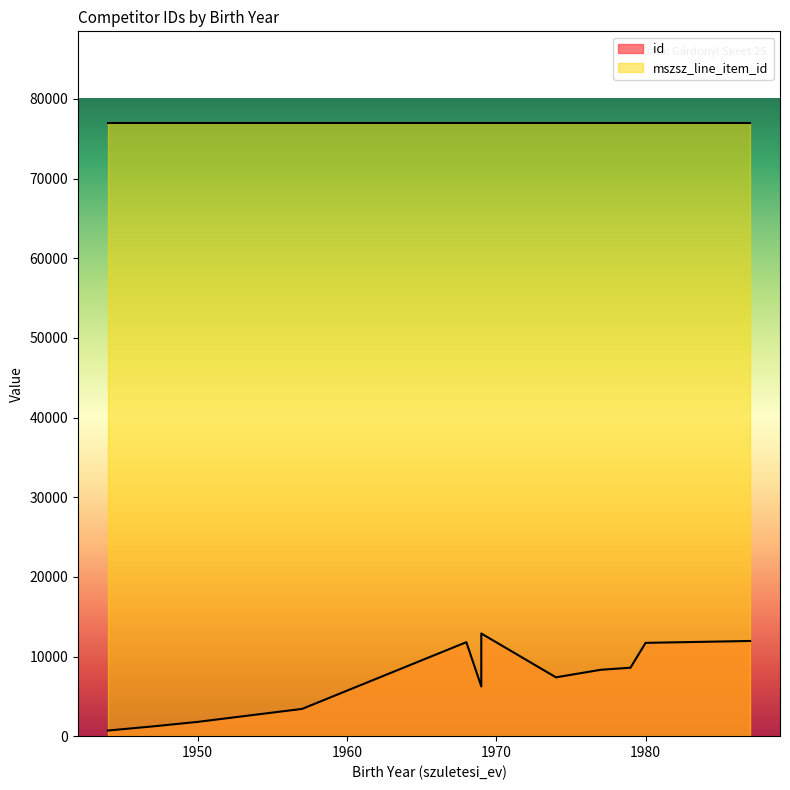

The value of id at 1944 is 400. True or false?

False